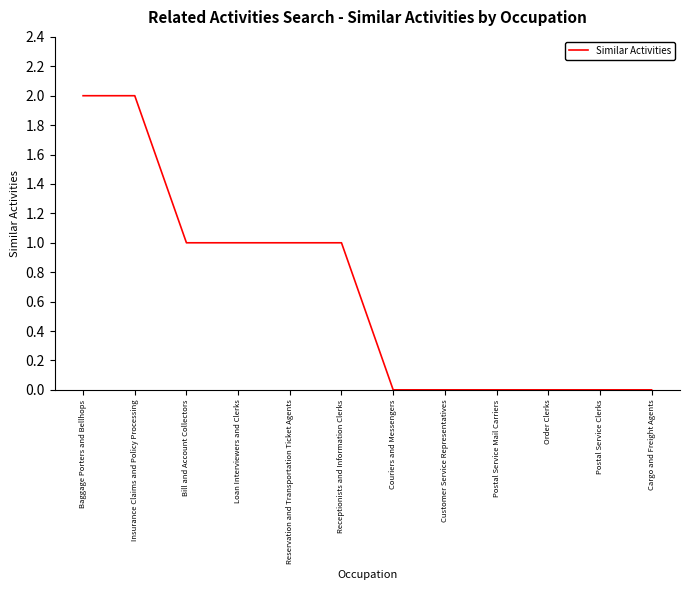

What position from the right is Insurance Claims and Policy Processing?

11